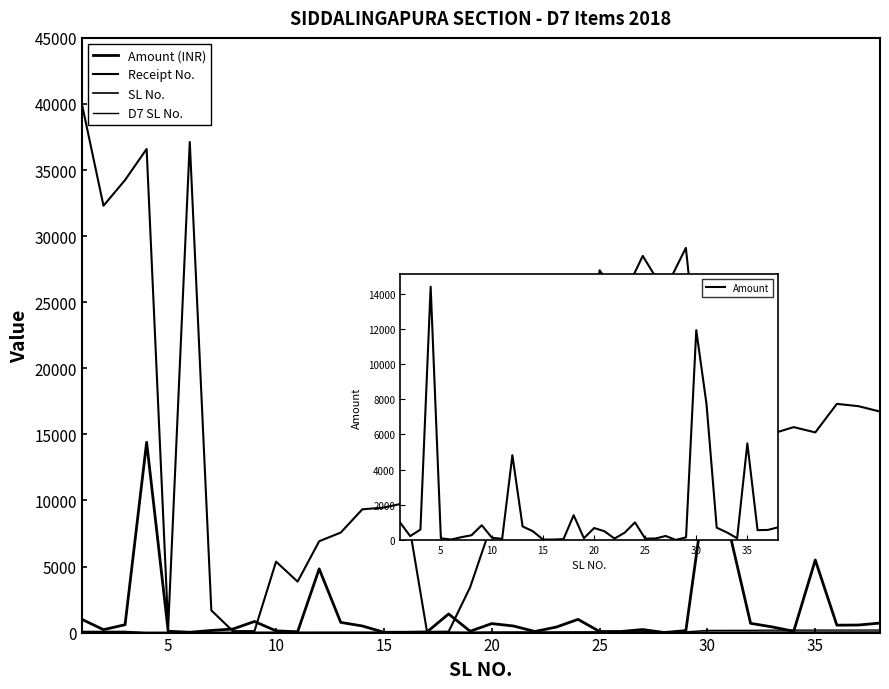

What are all the series names shown in the legend?

Amount (INR), Receipt No., SL No., D7 SL No., Amount